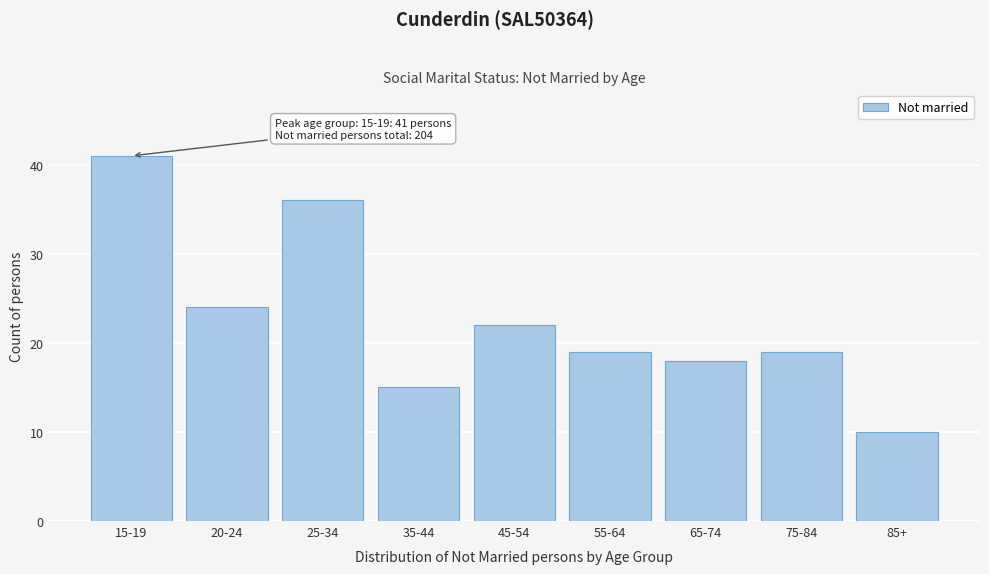

Reading right to left, extract all data points from this chart.

10	19	18	19	22	15	36	24	41